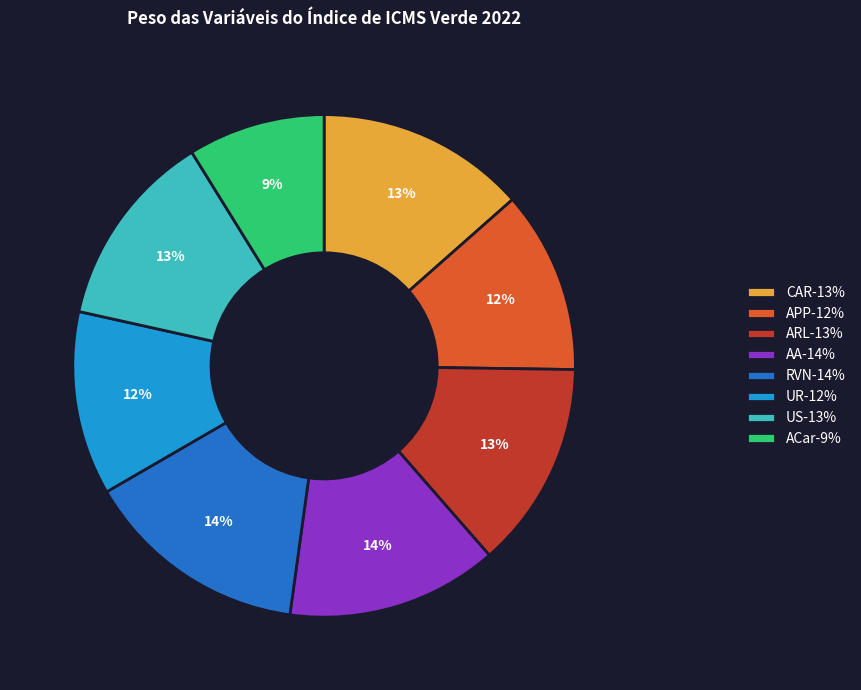

Approximately how many times larger is the value at ARL compared to UR?

1.1